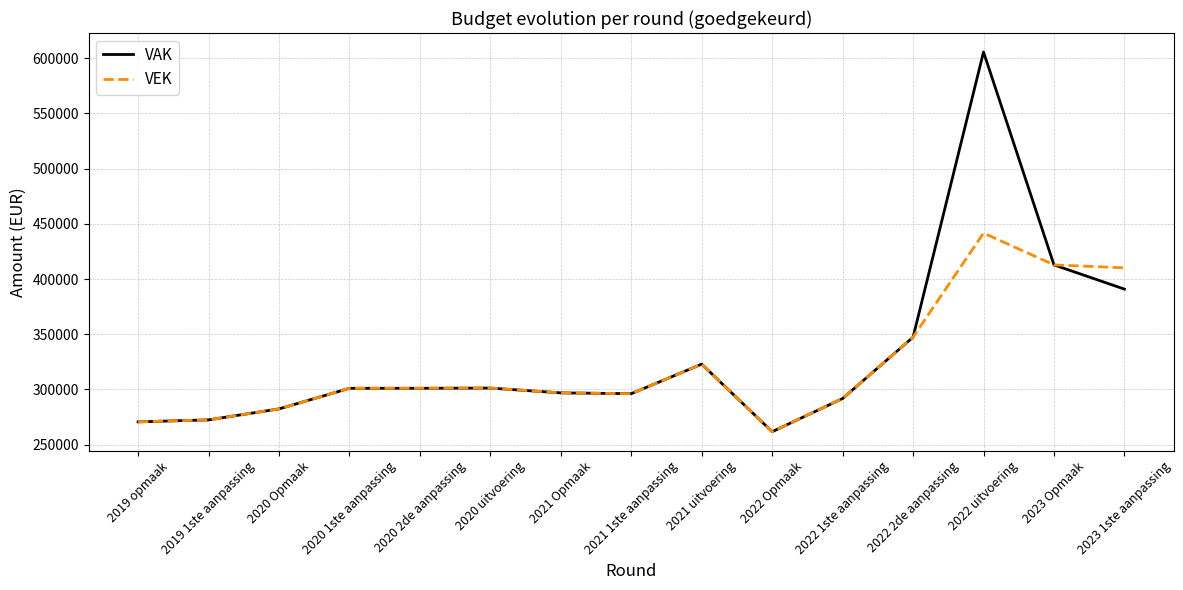

What is the difference between the second highest and minimum values in the VEK series?

151111